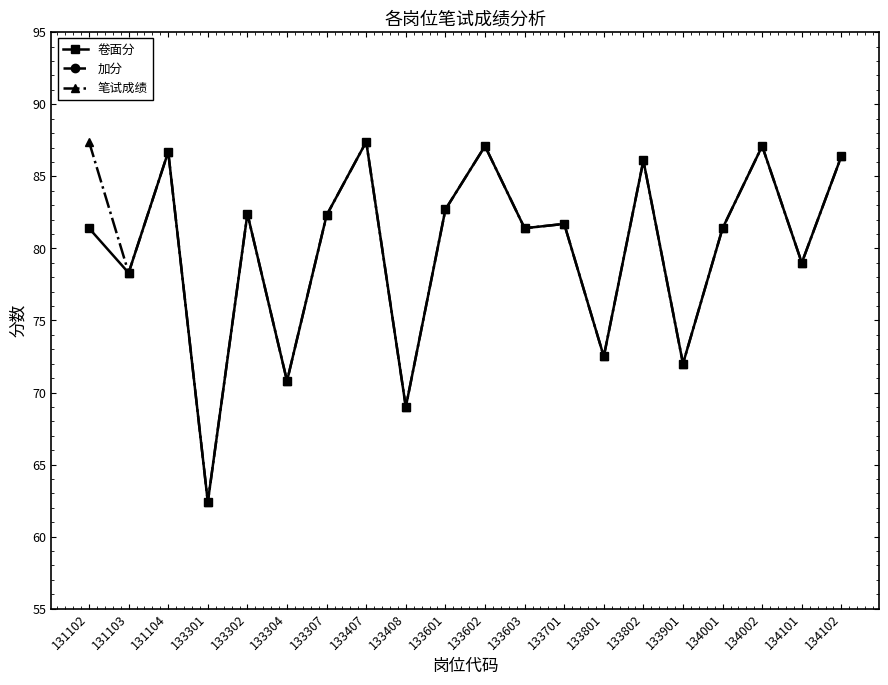

Does the chart display data point markers on the line(s)?

Yes